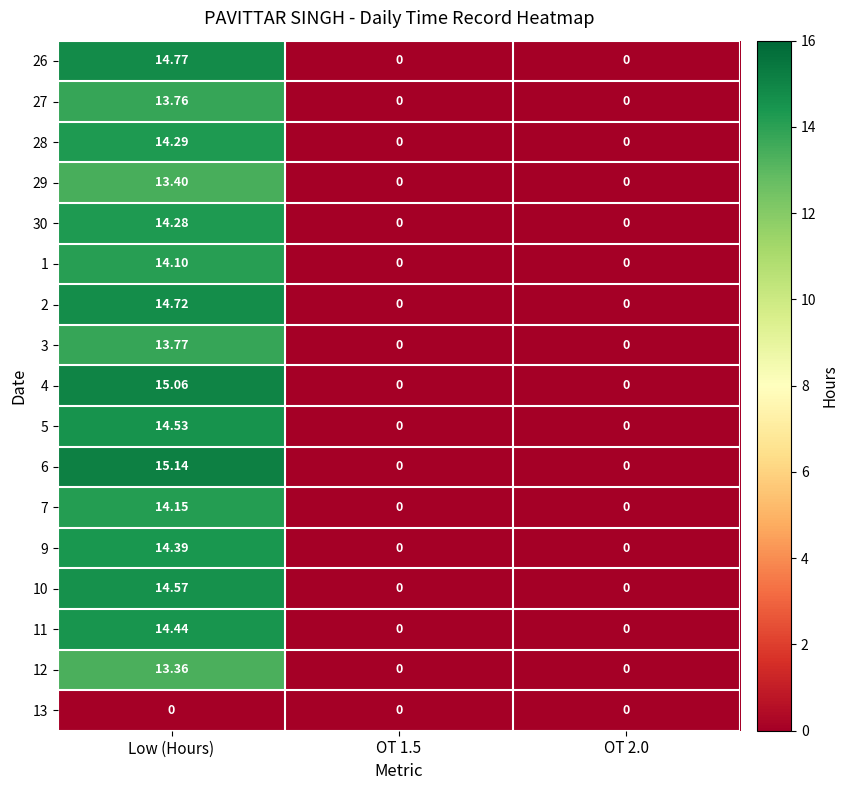

Which category has the highest value in the 10 series?

Low (Hours)